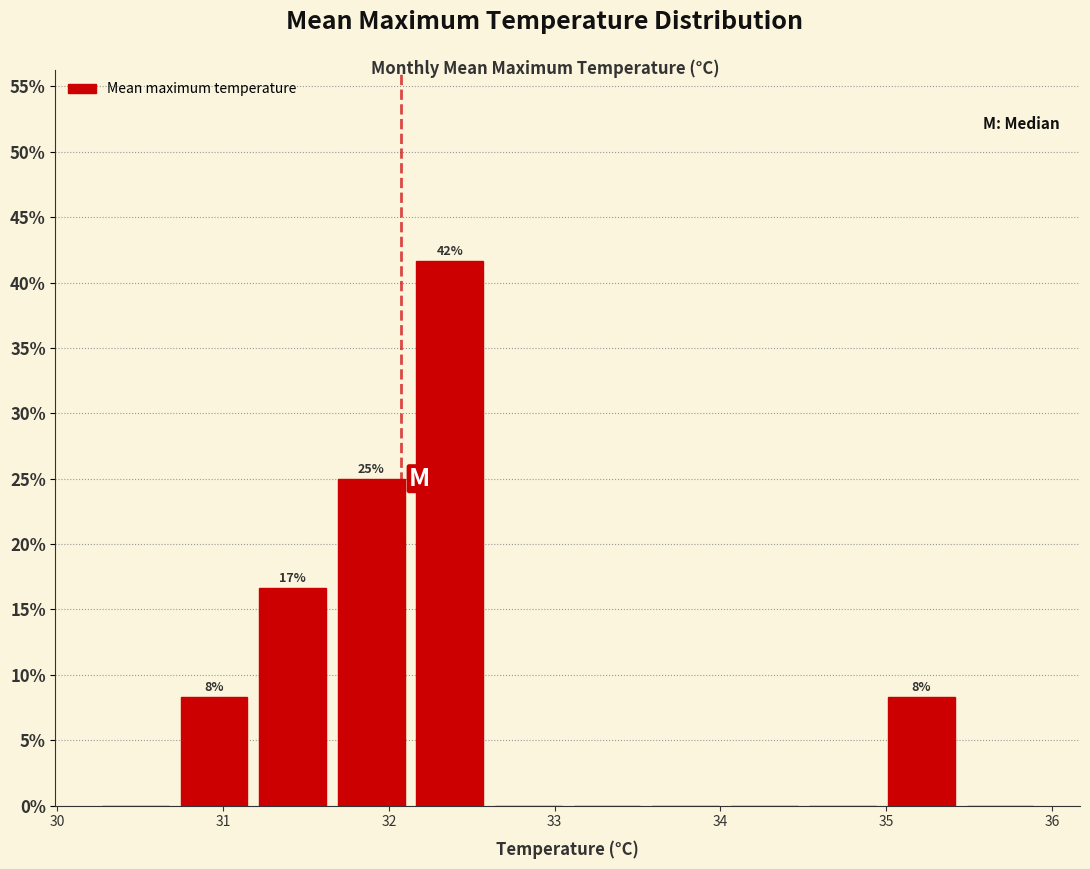

Which range on the x-axis has the tallest bar?

32.1 to 32.6